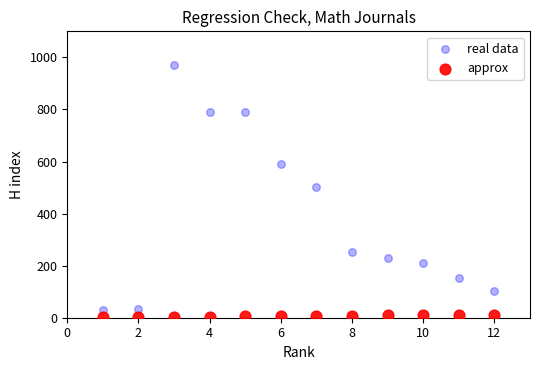

Across all series, what Y value is closest to 486?

502